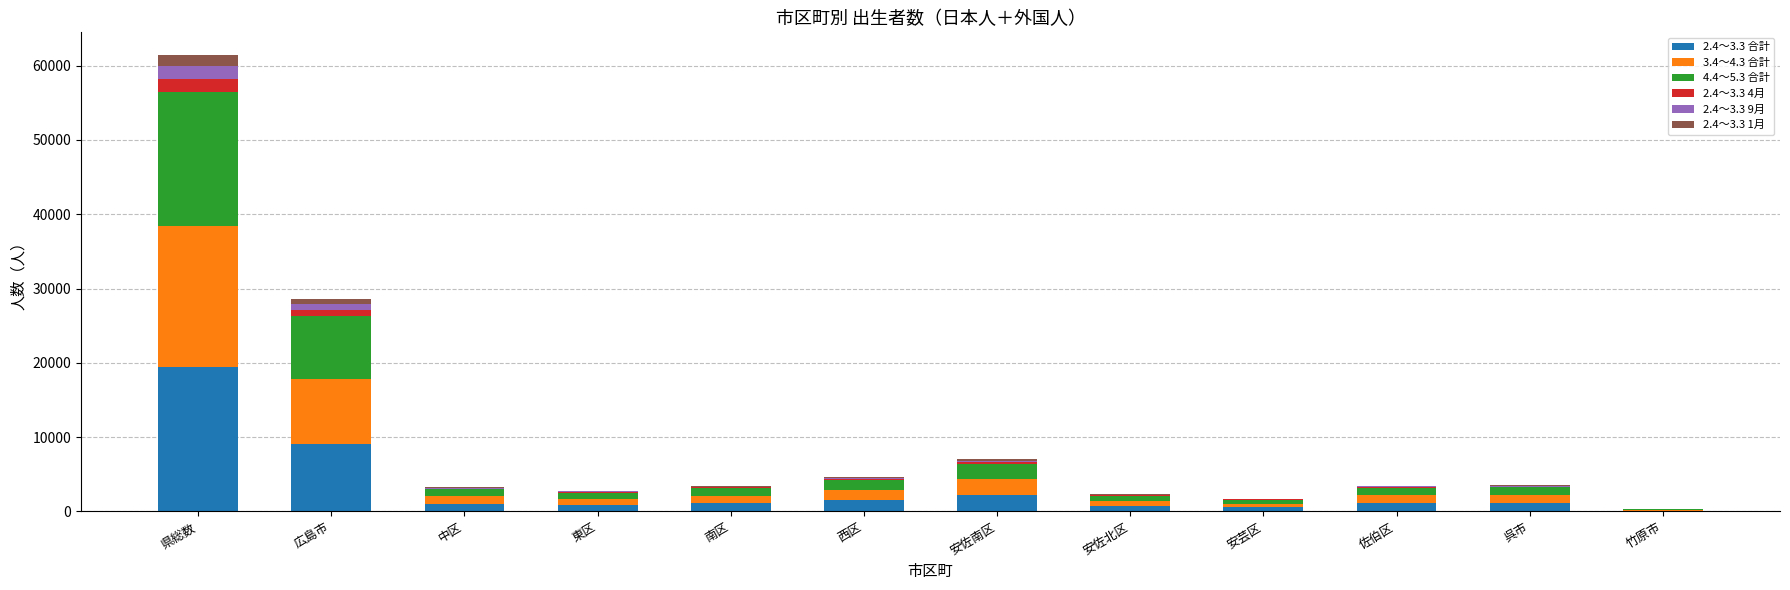

At which category is the sum across all series the highest?

県総数